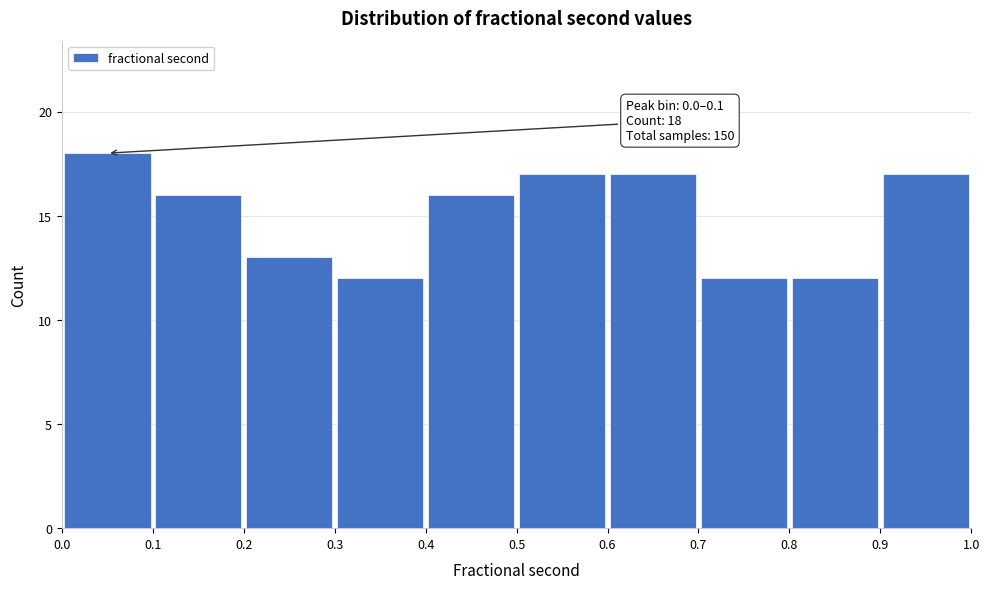

Which range on the x-axis has the tallest bar?

0.0 to 0.1